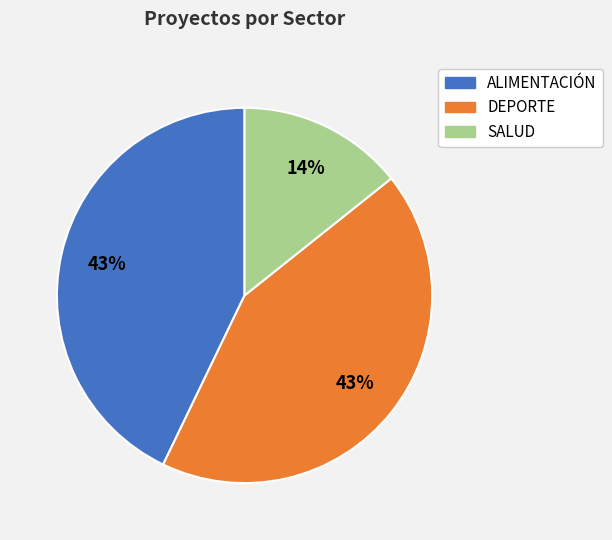

Which has a higher value, SALUD or DEPORTE?

DEPORTE